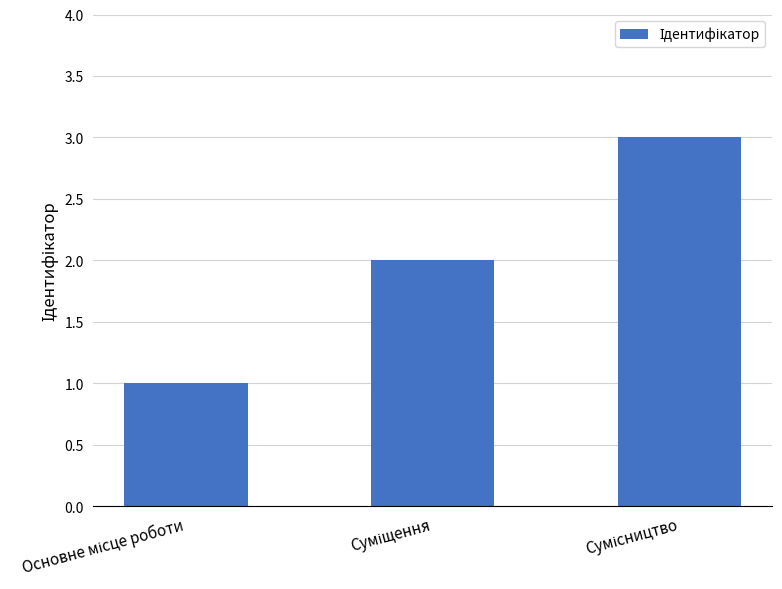

What is the greatest value displayed?

3